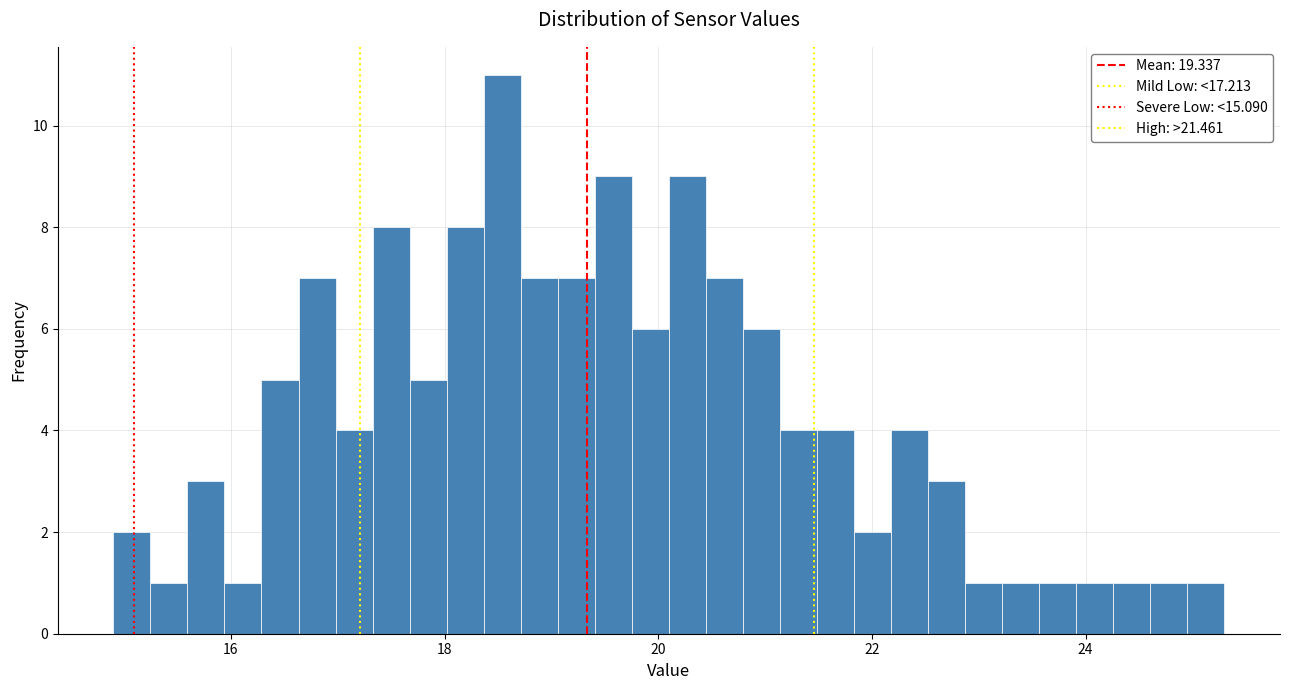

Around what value on the x-axis is the tallest bar? Give the approximate position of its centre, as read against the axis.

18.6